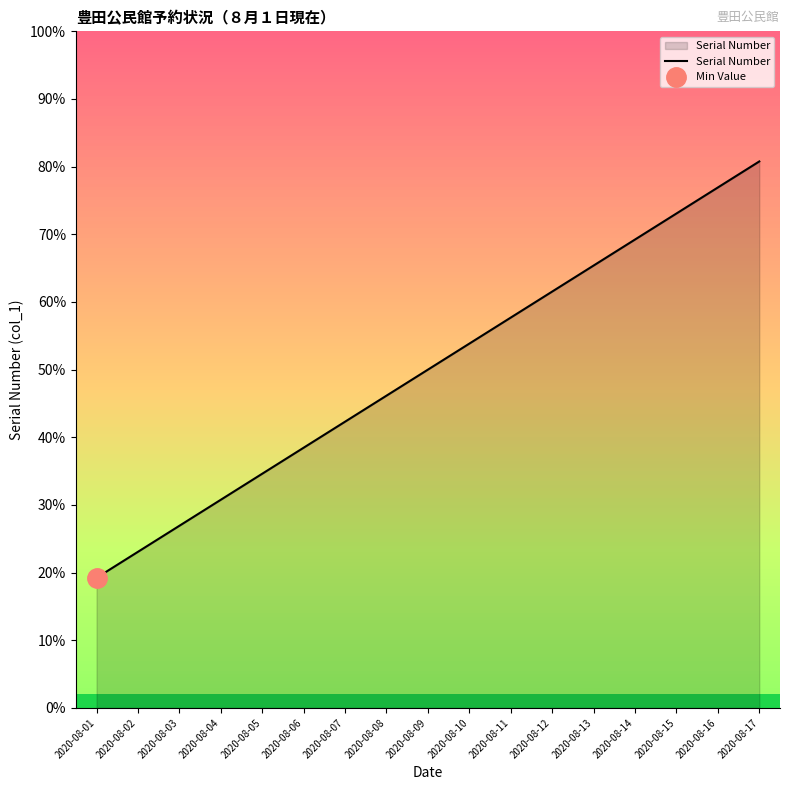

Read the value at 2020-08-06.

44049